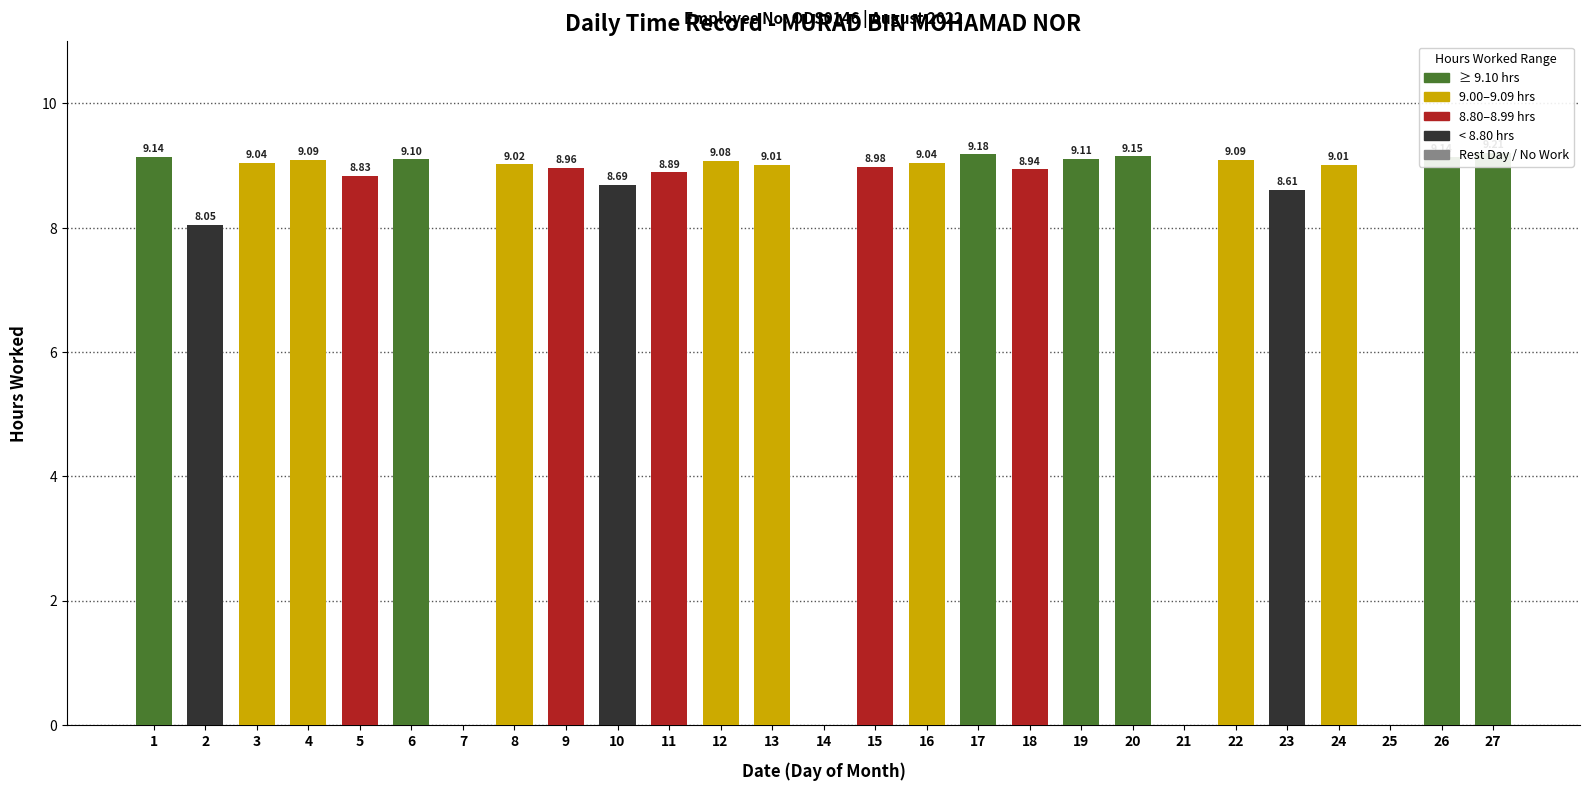

Rank the categories by value from lowest to highest.

7, 14, 21, 25, 2, 23, 10, 5, 11, 18, 9, 15, 13, 24, 8, 3, 16, 12, 4, 22, 6, 19, 1, 26, 20, 17, 27